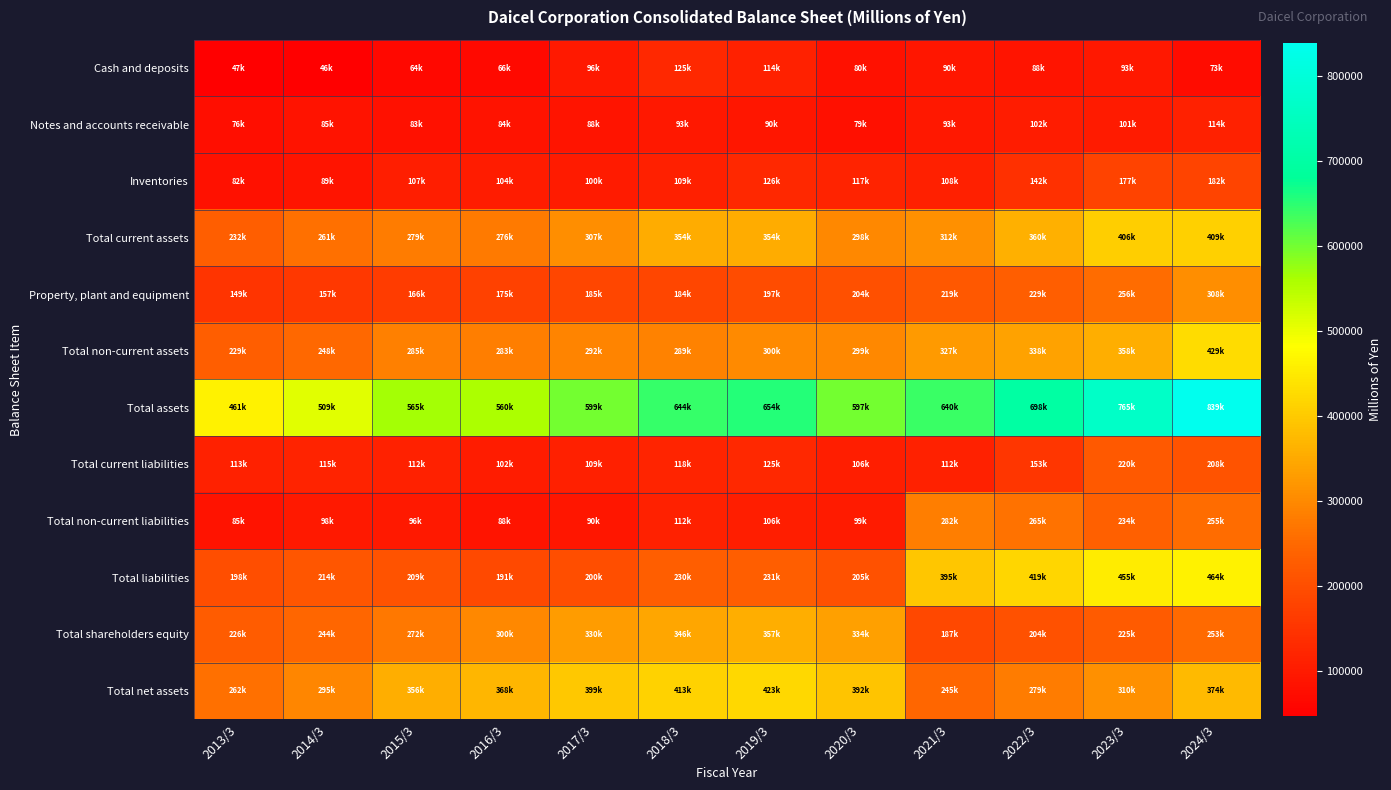

Reading left to right, list all the values displayed in this chart.

Cash and deposits: 2013/3=47005	2014/3=46533	2015/3=64594	2016/3=66040	2017/3=96586	2018/3=125358	2019/3=114044	2020/3=80751	2021/3=90827	2022/3=88130	2023/3=93840	2024/3=73183
Notes and accounts receivable: 2013/3=76970	2014/3=85567	2015/3=83394	2016/3=84450	2017/3=88307	2018/3=93256	2019/3=90173	2020/3=79499	2021/3=93159	2022/3=102562	2023/3=101534	2024/3=114413
Inventories: 2013/3=82977	2014/3=89832	2015/3=107101	2016/3=104886	2017/3=100657	2018/3=109295	2019/3=126153	2020/3=117414	2021/3=108659	2022/3=142002	2023/3=177169	2024/3=182510
Total current assets: 2013/3=232200	2014/3=261046	2015/3=279788	2016/3=276828	2017/3=307216	2018/3=354567	2019/3=354038	2020/3=298040	2021/3=312524	2022/3=360247	2023/3=406627	2024/3=409481
Property, plant and equipment: 2013/3=149323	2014/3=157038	2015/3=166896	2016/3=175576	2017/3=185180	2018/3=184041	2019/3=197432	2020/3=204346	2021/3=219720	2022/3=229843	2023/3=256130	2024/3=308949
Total non-current assets: 2013/3=229312	2014/3=248788	2015/3=285543	2016/3=283362	2017/3=292491	2018/3=289510	2019/3=300753	2020/3=299952	2021/3=327860	2022/3=338589	2023/3=358978	2024/3=429688
Total assets: 2013/3=461512	2014/3=509834	2015/3=565332	2016/3=560190	2017/3=599708	2018/3=644078	2019/3=654791	2020/3=597992	2021/3=640385	2022/3=698836	2023/3=765606	2024/3=839169
Total current liabilities: 2013/3=113226	2014/3=115894	2015/3=112572	2016/3=102667	2017/3=109327	2018/3=118409	2019/3=125509	2020/3=106226	2021/3=112566	2022/3=153898	2023/3=220856	2024/3=208804
Total non-current liabilities: 2013/3=85386	2014/3=98134	2015/3=96581	2016/3=88802	2017/3=90951	2018/3=112126	2019/3=106038	2020/3=99182	2021/3=282818	2022/3=265394	2023/3=234314	2024/3=255503
Total liabilities: 2013/3=198613	2014/3=214029	2015/3=209154	2016/3=191469	2017/3=200278	2018/3=230536	2019/3=231547	2020/3=205408	2021/3=395384	2022/3=419292	2023/3=455170	2024/3=464308
Total shareholders equity: 2013/3=226757	2014/3=244704	2015/3=272947	2016/3=300123	2017/3=330579	2018/3=346017	2019/3=357772	2020/3=334679	2021/3=187645	2022/3=204699	2023/3=225221	2024/3=253496
Total net assets: 2013/3=262899	2014/3=295805	2015/3=356177	2016/3=368720	2017/3=399429	2018/3=413541	2019/3=423243	2020/3=392583	2021/3=245000	2022/3=279544	2023/3=310435	2024/3=374861